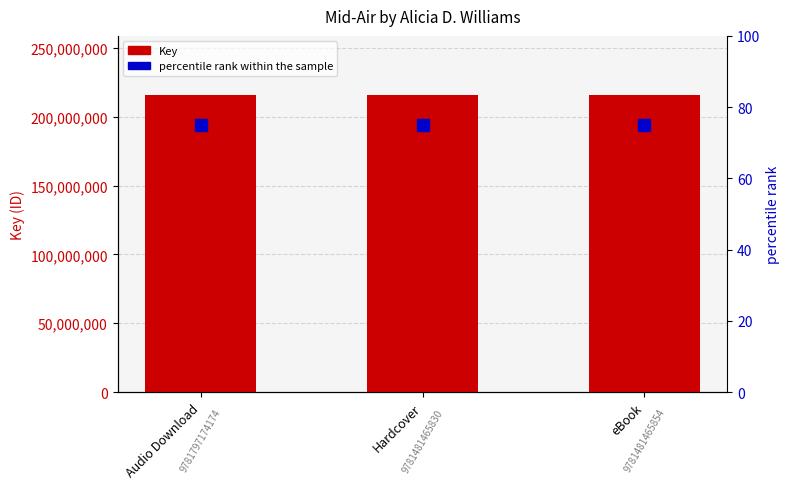

What position from the right is Audio Download?

3